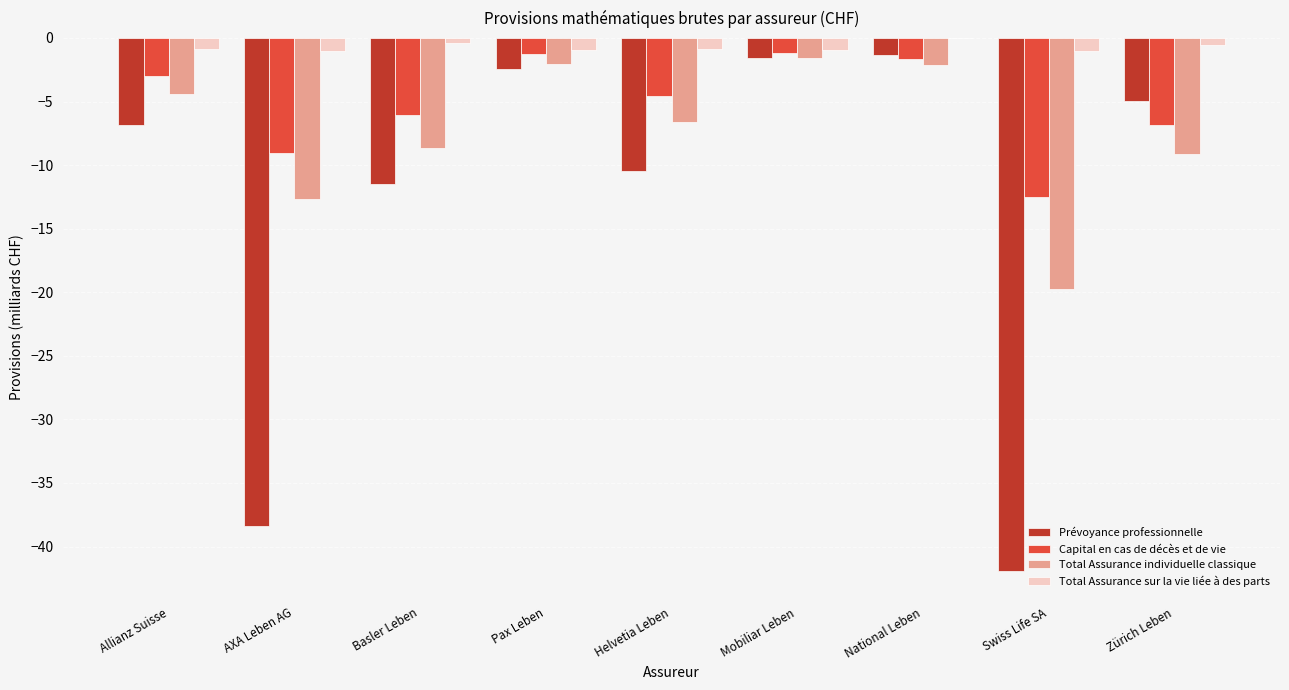

Is the value of Total Assurance individuelle classique at Allianz Suisse greater than the value of Capital en cas de décès et de vie at AXA Leben AG?

Yes